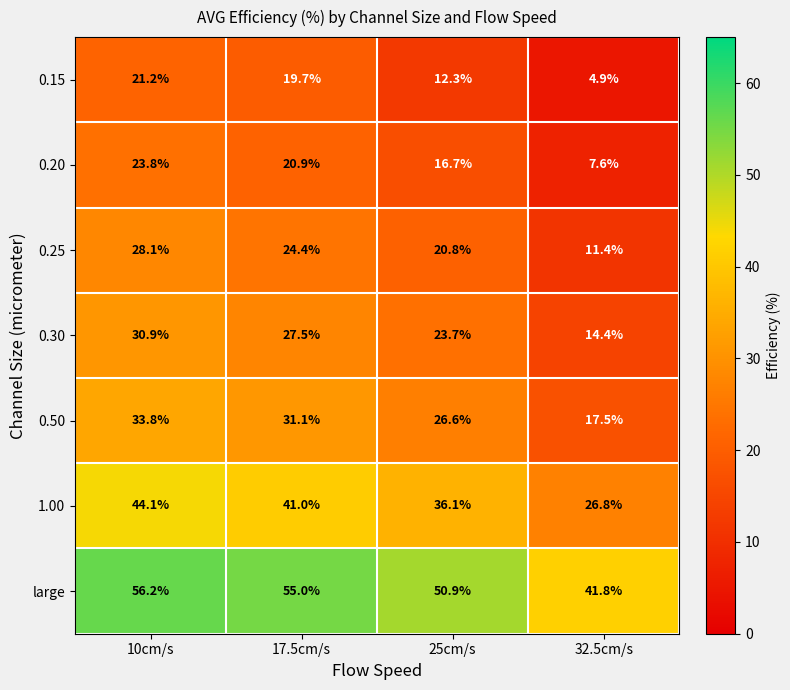

Reading left to right, transcribe all the data shown in this chart.

0.15: 21.2	19.7	12.3	4.9
0.20: 23.8	20.9	16.7	7.6
0.25: 28.1	24.4	20.8	11.4
0.30: 30.9	27.5	23.7	14.4
0.50: 33.8	31.1	26.6	17.5
1.00: 44.1	41.0	36.1	26.8
large: 56.2	55.0	50.9	41.8